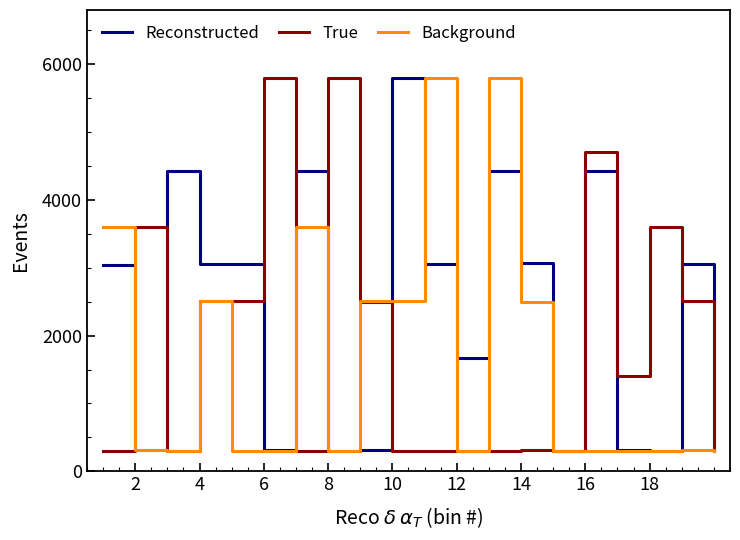

Which series has the largest total across all categories?

Reconstructed